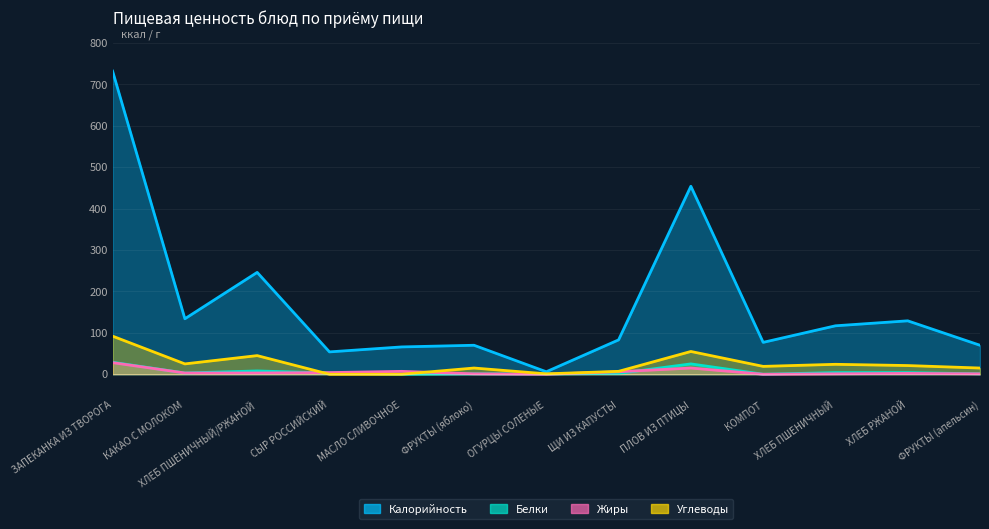

What is the label of the 9th point from the right?

МАСЛО СЛИВОЧНОЕ